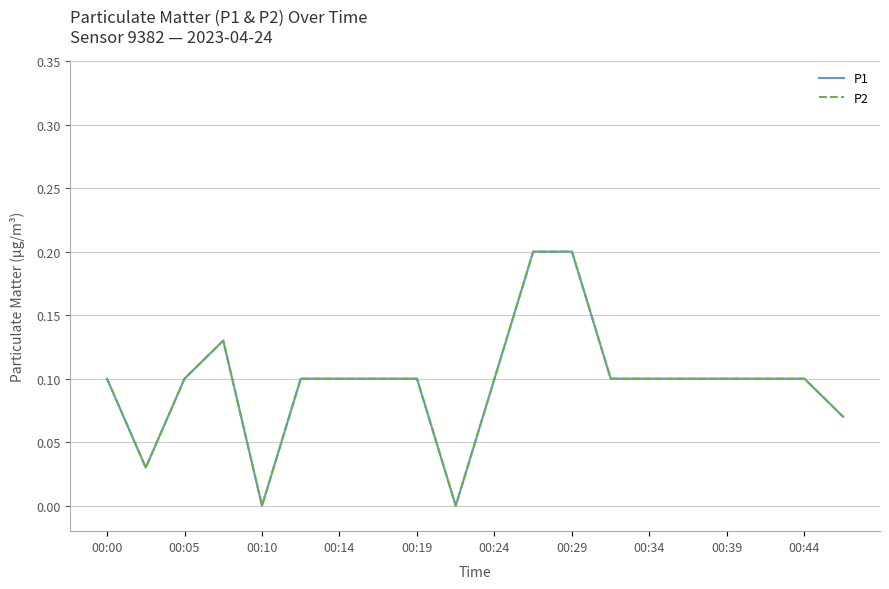

Is this an area chart (filled region under the line)?

No